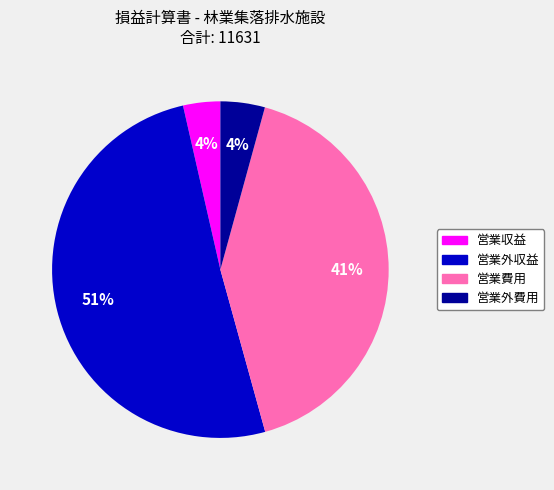

How many segments does this pie chart have?

4